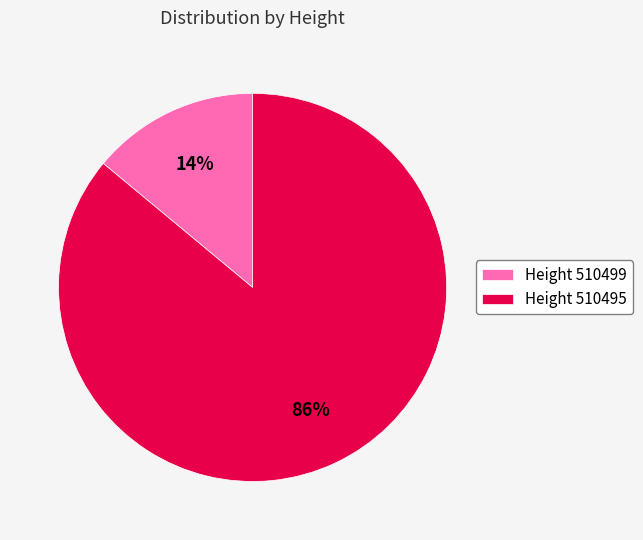

Is it true that Height 510495 is 97% of the pie?

False